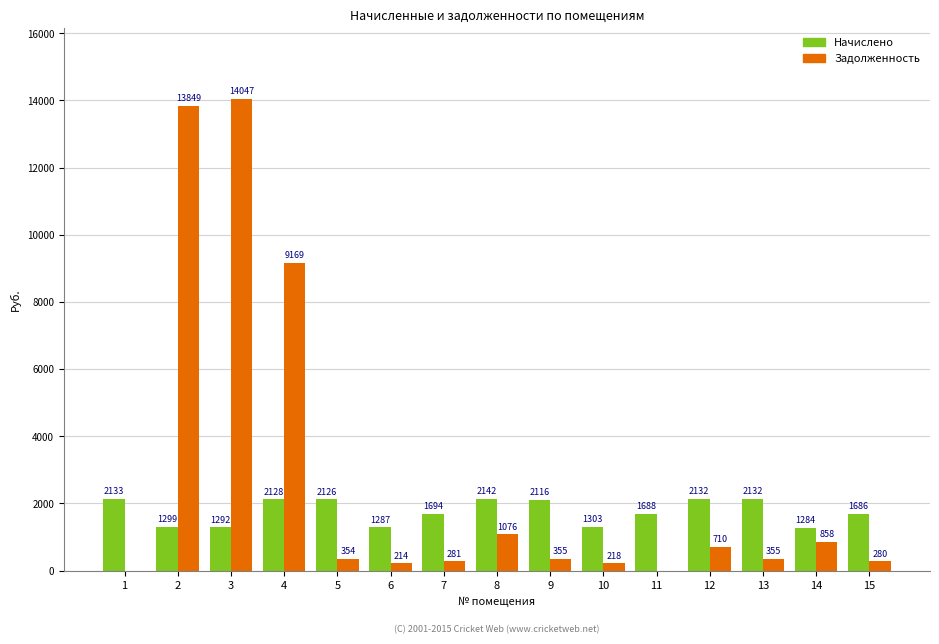

What is the approximate value of Задолженность at 13?

355.4